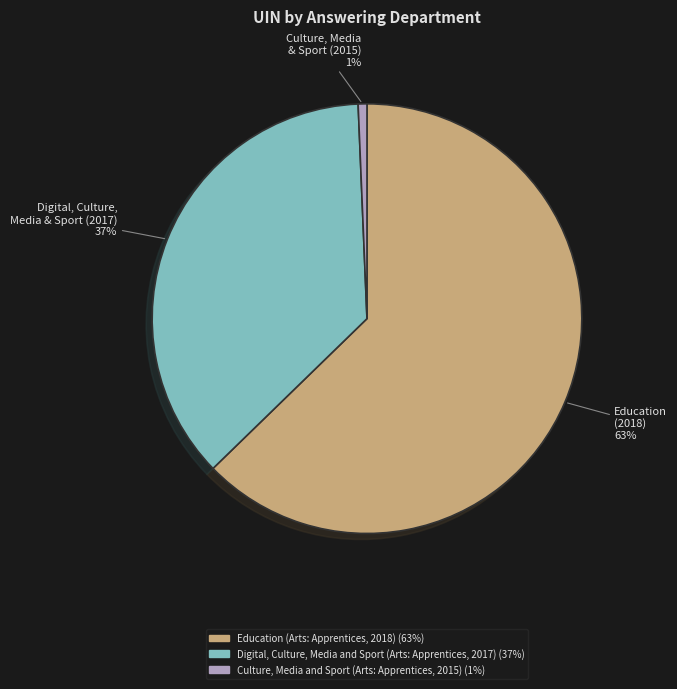

Rank the categories by value from lowest to highest.

Culture, Media and Sport (Arts: Apprentices, 2015), Digital, Culture, Media and Sport (Arts: Apprentices, 2017), Education (Arts: Apprentices, 2018)